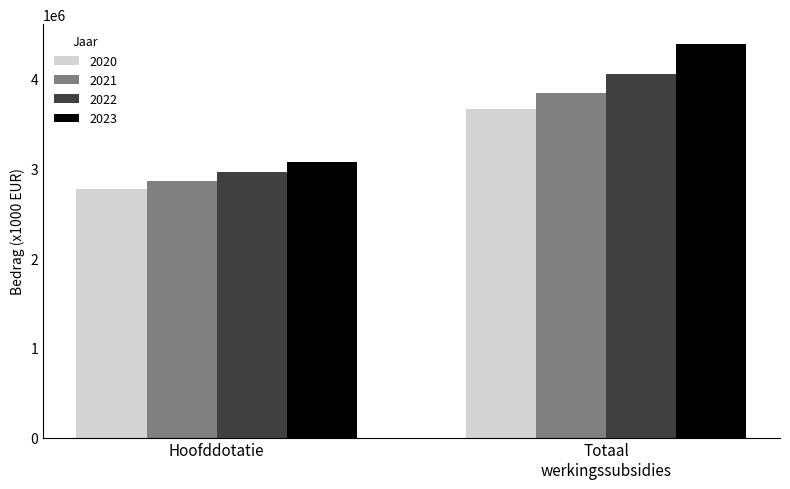

What is the spread (max minus min) of values at Hoofddotatie?

300898